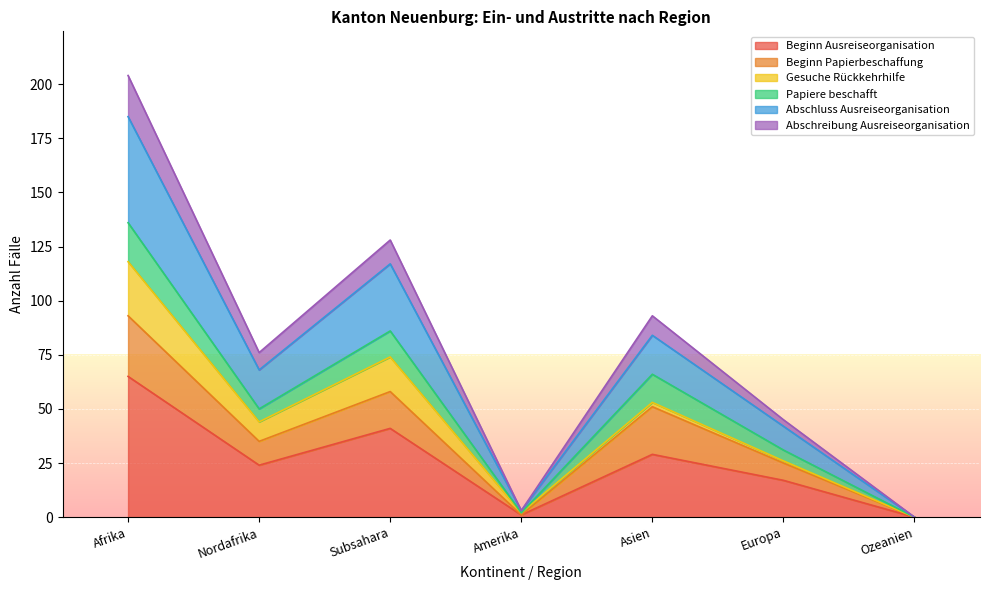

What is the maximum value for Beginn Ausreiseorganisation?

65